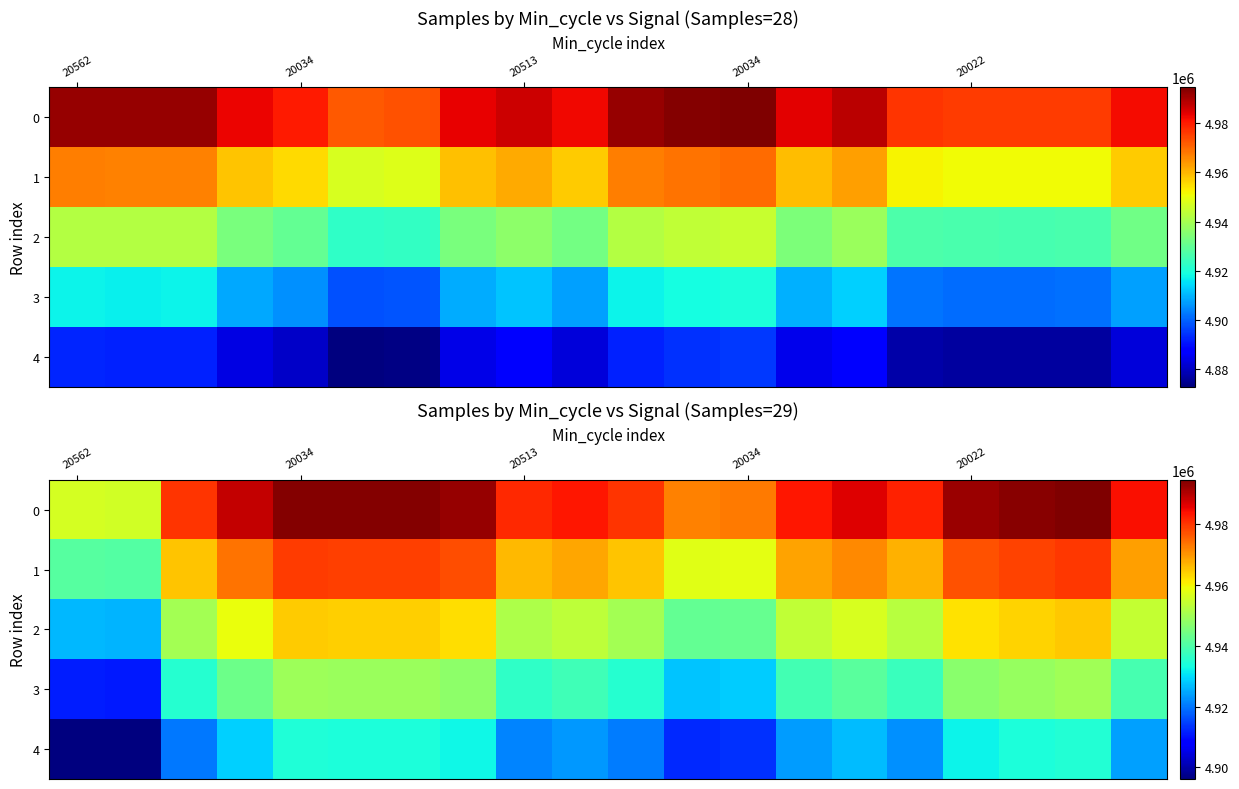

How many data points in 0 are above 4984034?

9